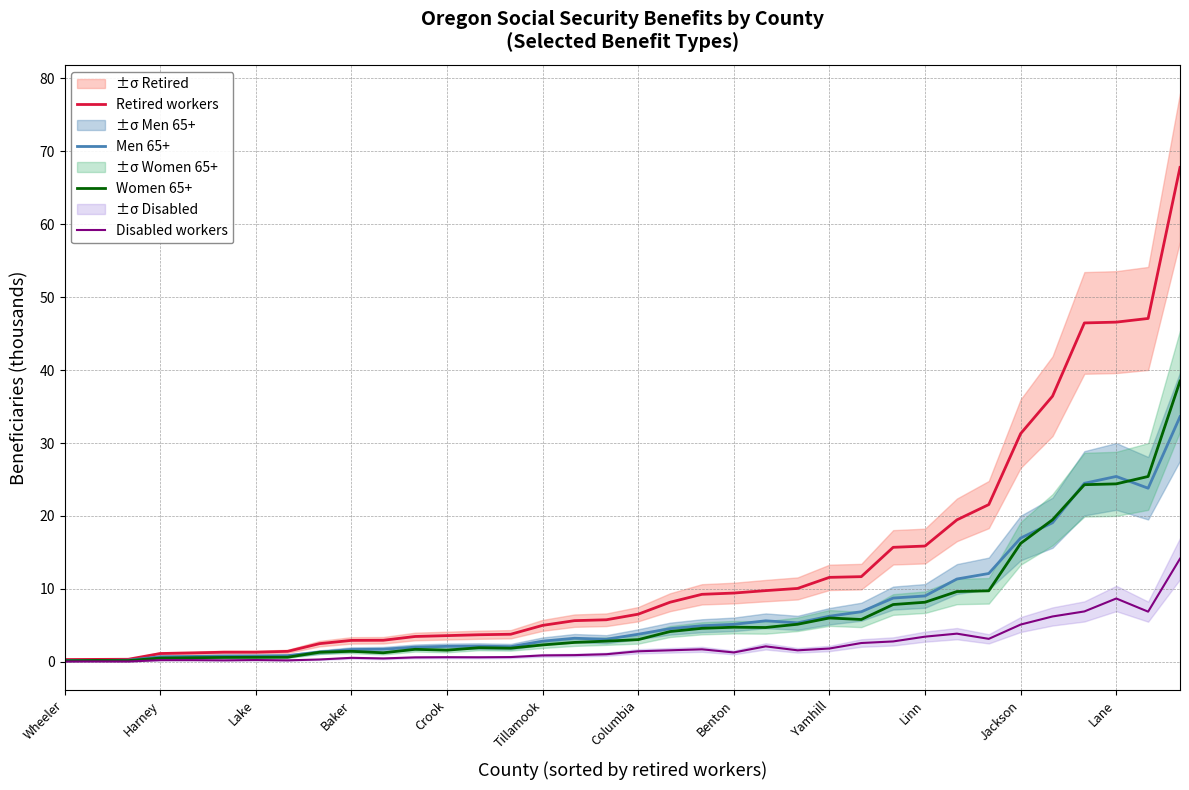

Between Benton and Tillamook, which is larger?

Benton